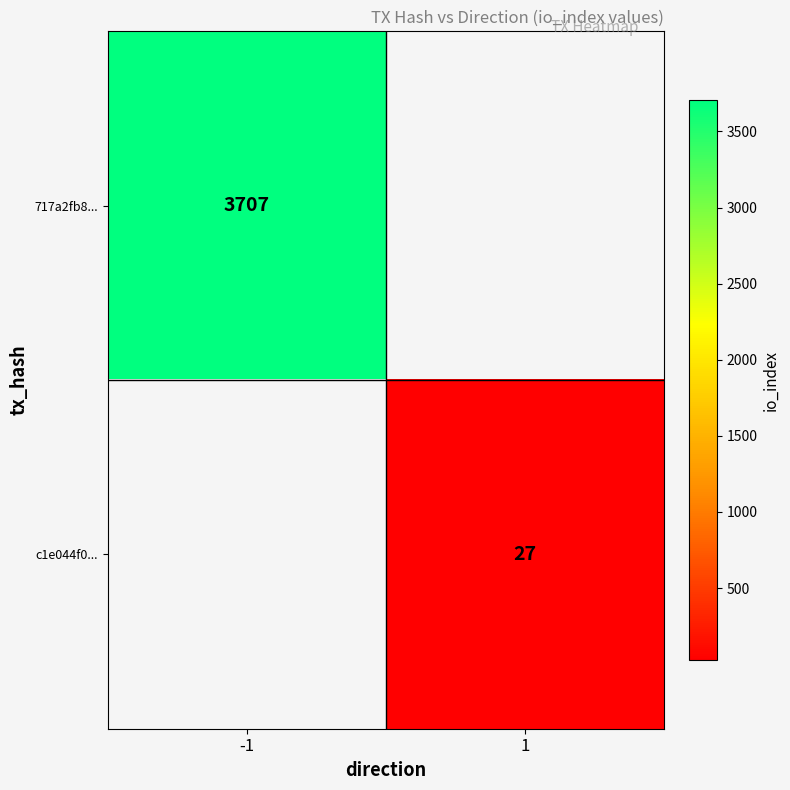

The value of c1e044f0... at 1 is 27. True or false?

True